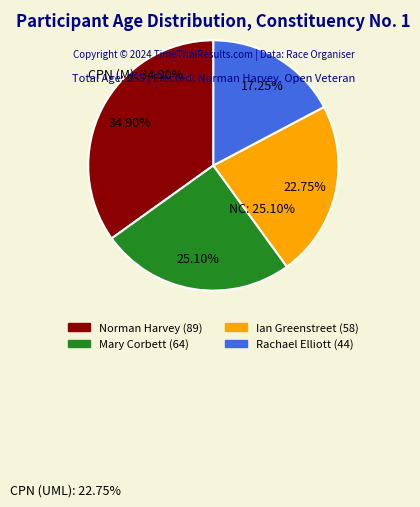

Is there a majority slice in this chart?

No